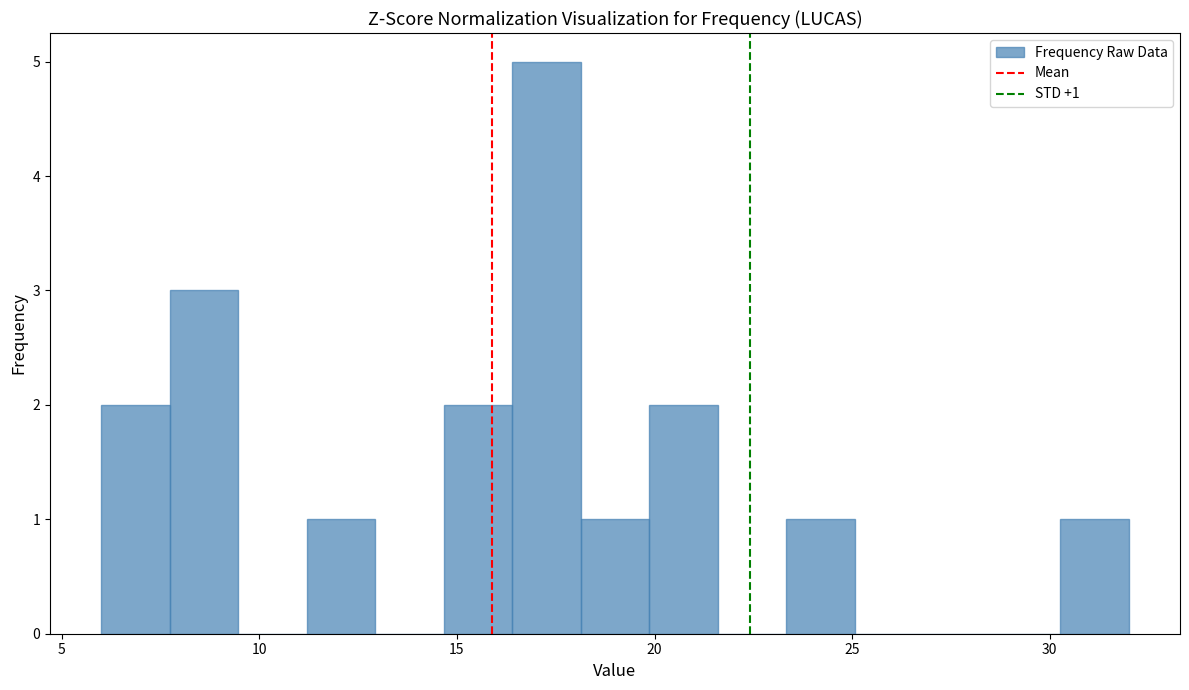

Read against the x-axis, roughly where is the centre of the tallest bar?

17.5